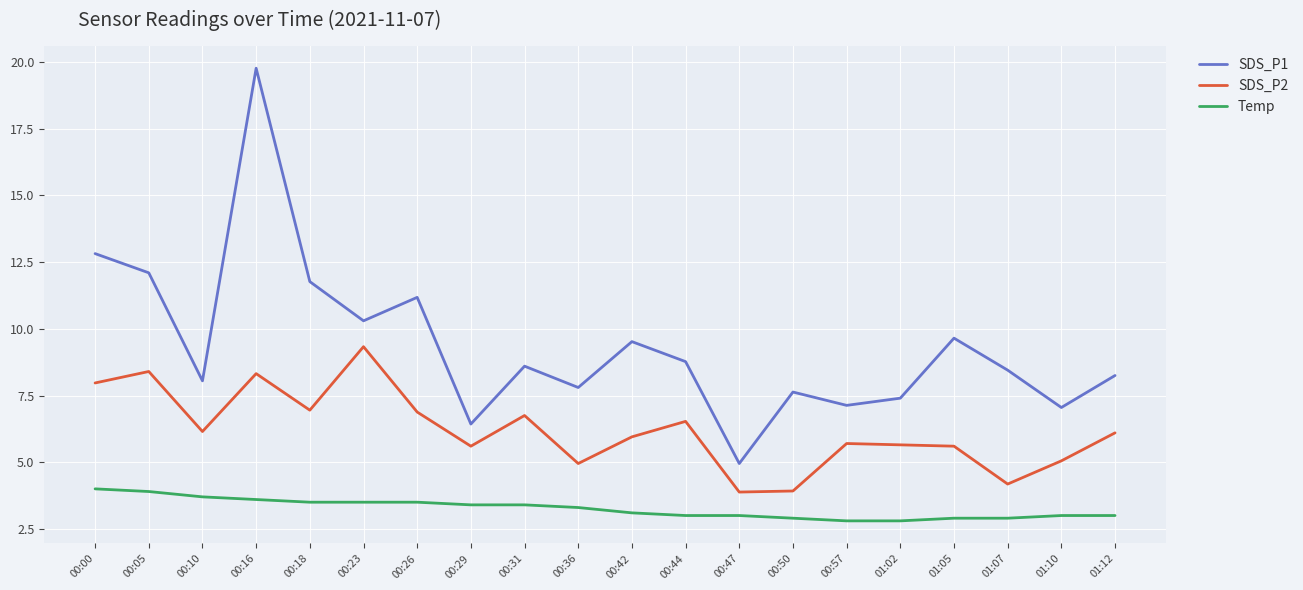

True or false: Temp and SDS_P2 intersect in this chart.

False